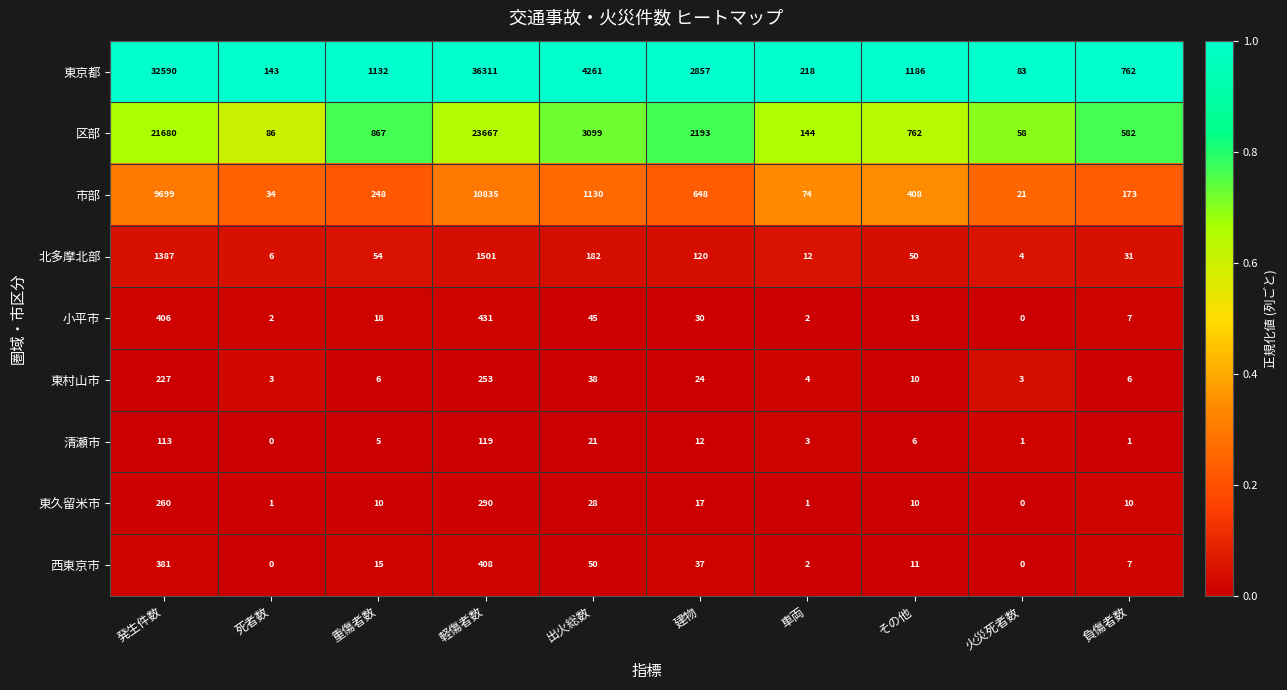

Which series has the widest spread of values?

東京都